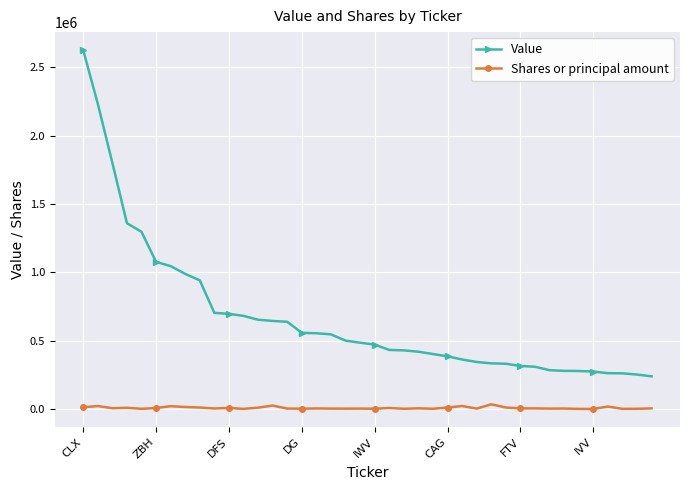

True or false: Value and Shares or principal amount intersect in this chart.

False